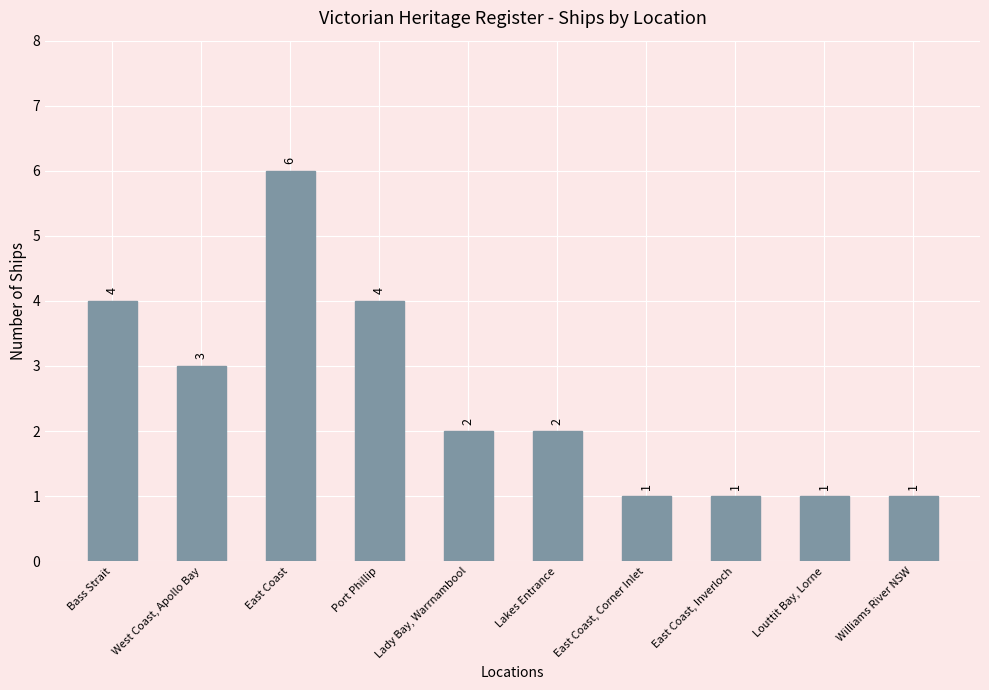

Which category has the highest value across all series?

East Coast